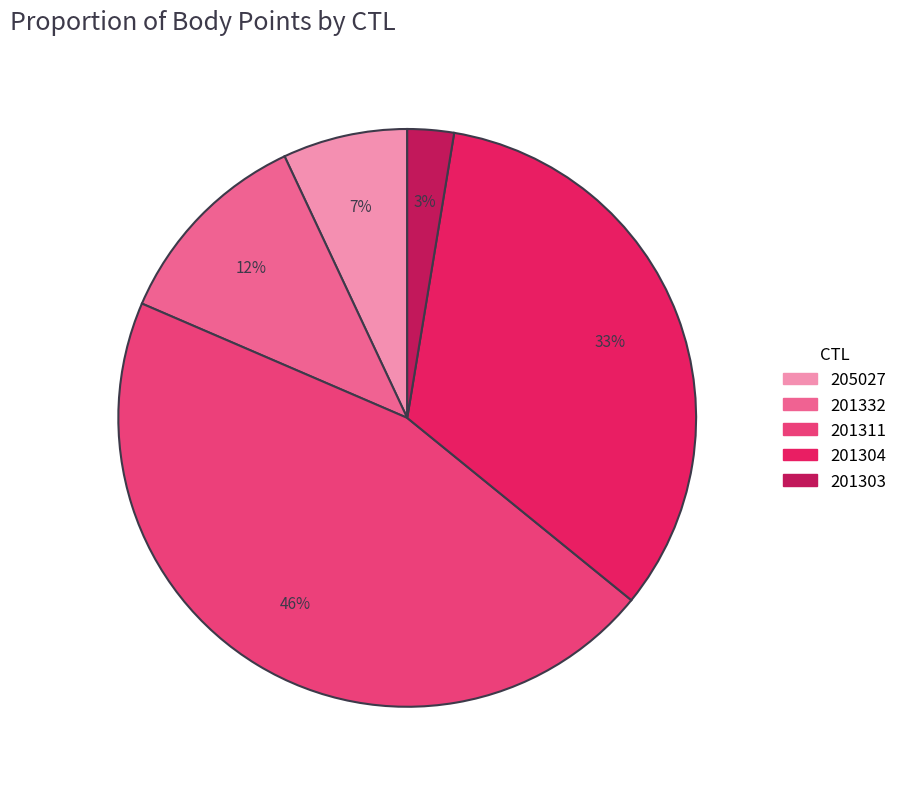

To the nearest percent, what is the difference between the 201303 and 201311 slice percentages?

43%